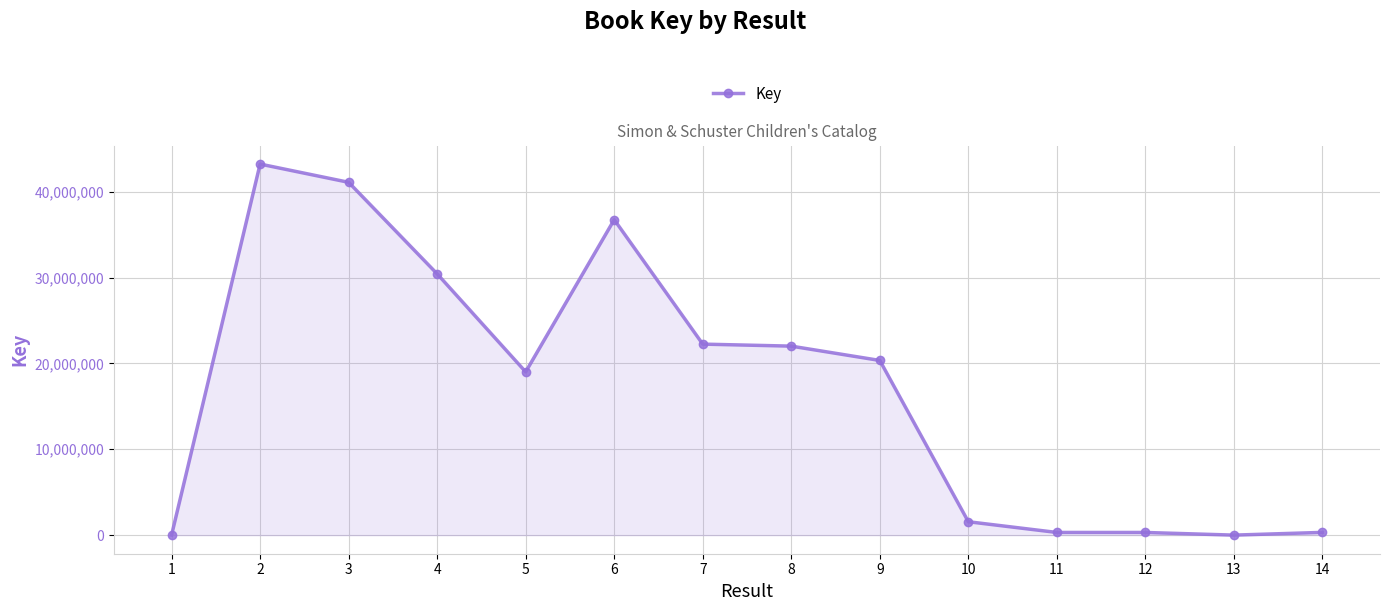

What is the sum of all values?

237595089